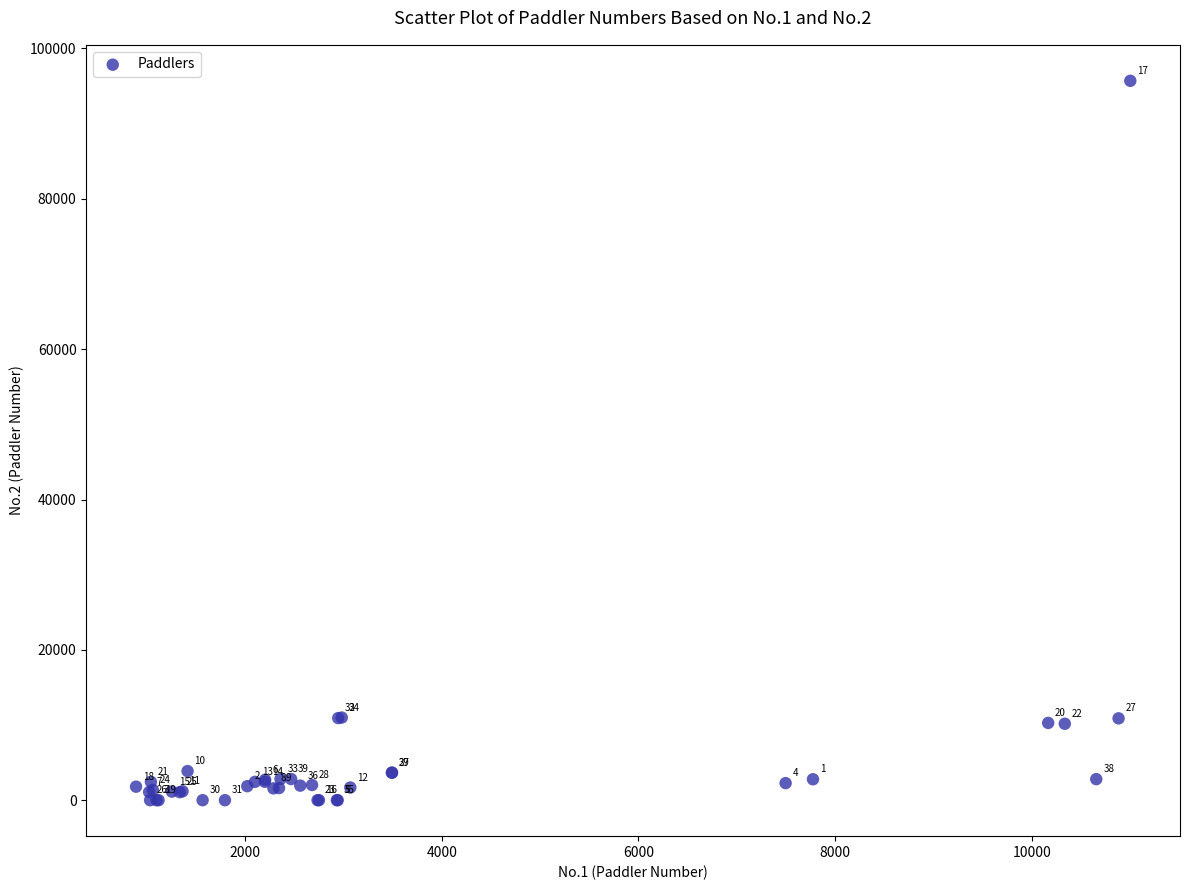

What Y value in the scatter plot is closest to 47850?

10993